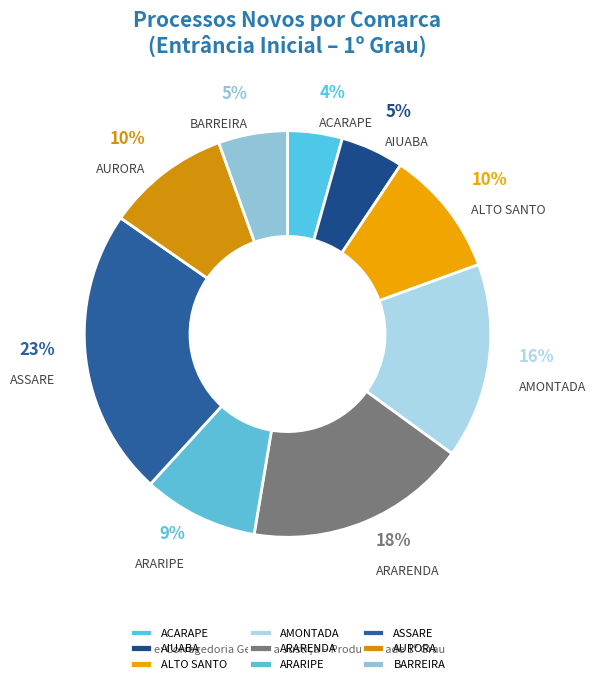

Which category has the biggest portion of the pie?

ASSARE